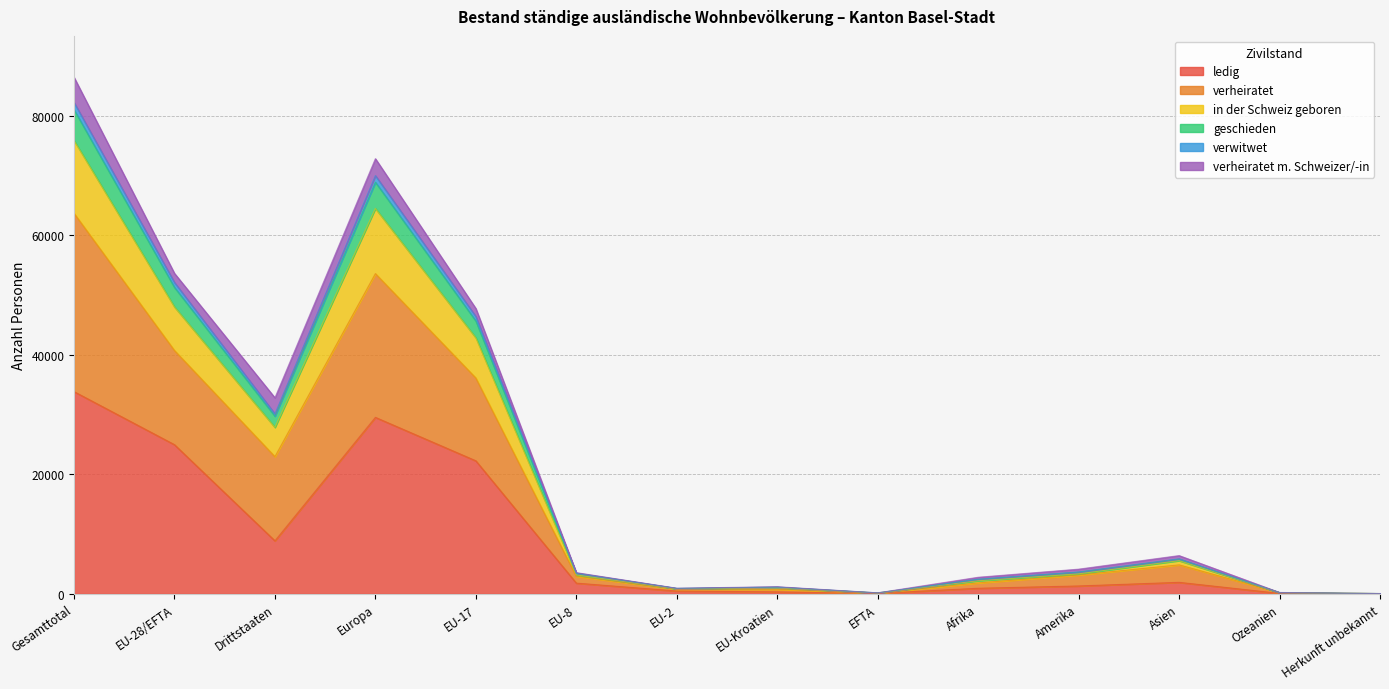

True or false: geschieden and ledig cross at least once.

False